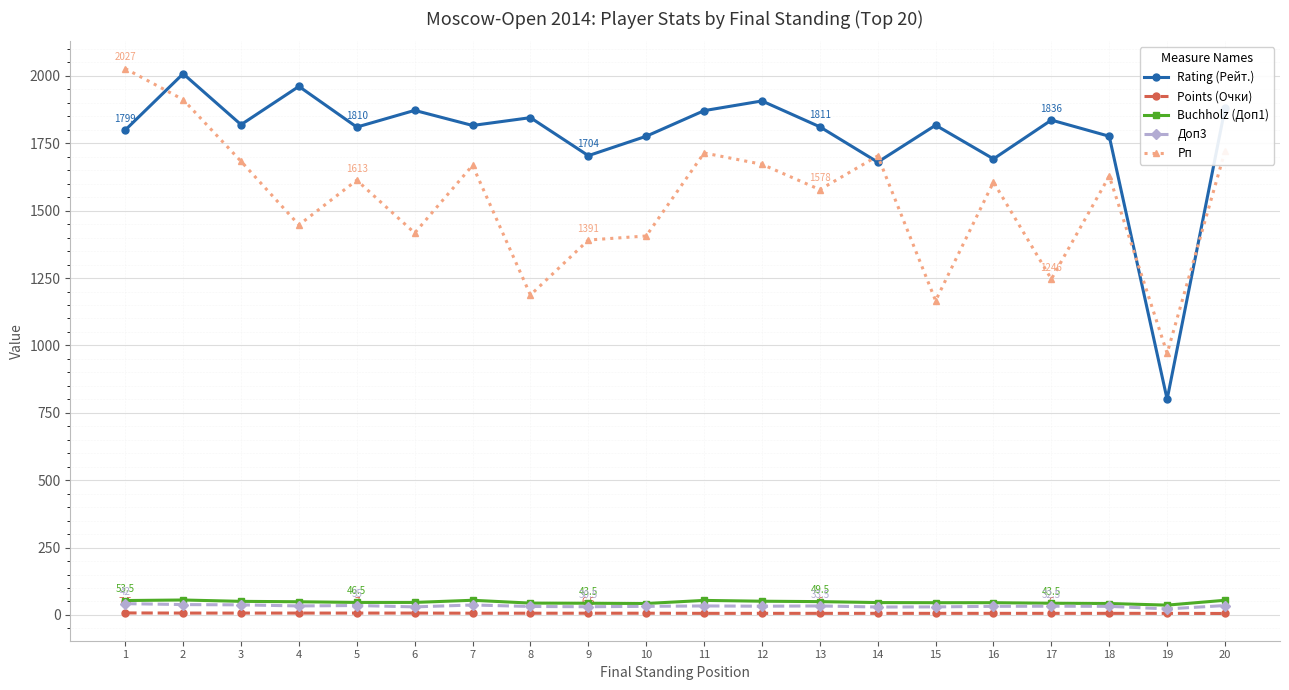

At which category does Rating (Рейт.) reach its first local peak?

2